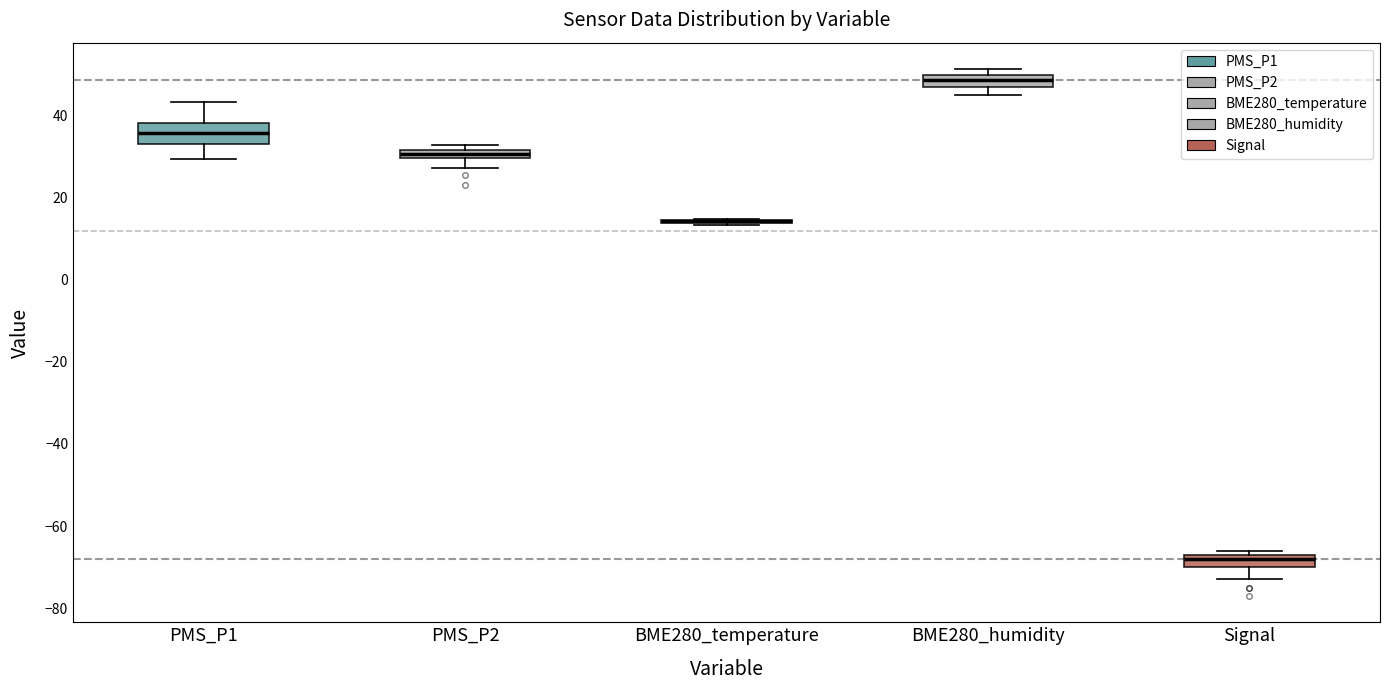

Where is the lower edge of the box for Signal on the y-axis? The values are not printed on the chart, so give them approximately, as read against the axis.

-70